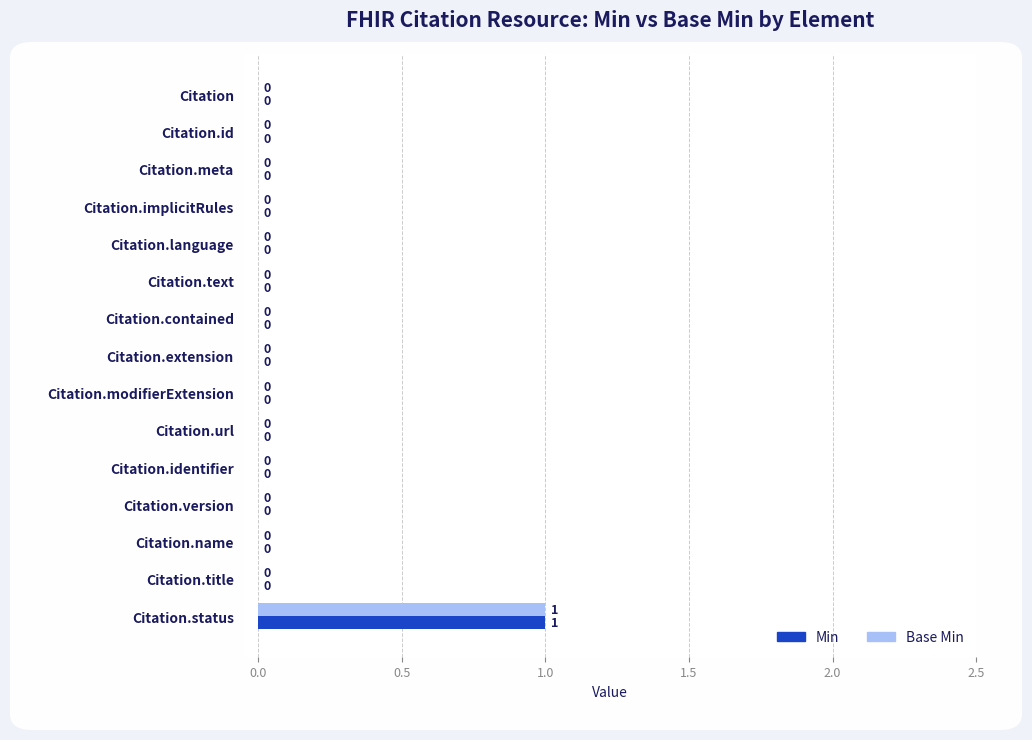

How many values in Base Min are above zero?

1